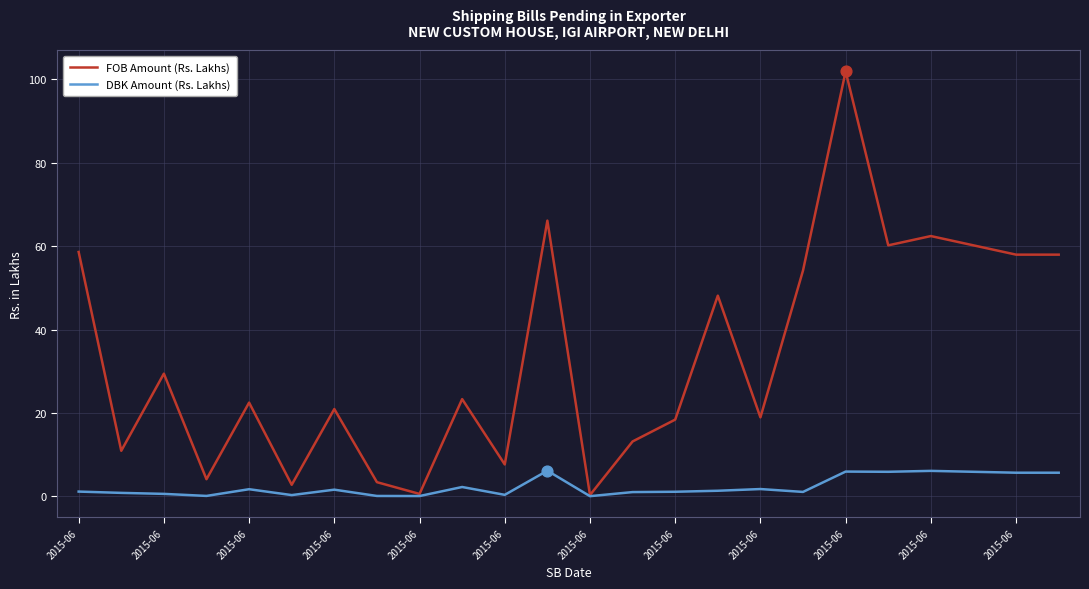

Which series has the widest spread of values?

FOB Amount (Rs. Lakhs)